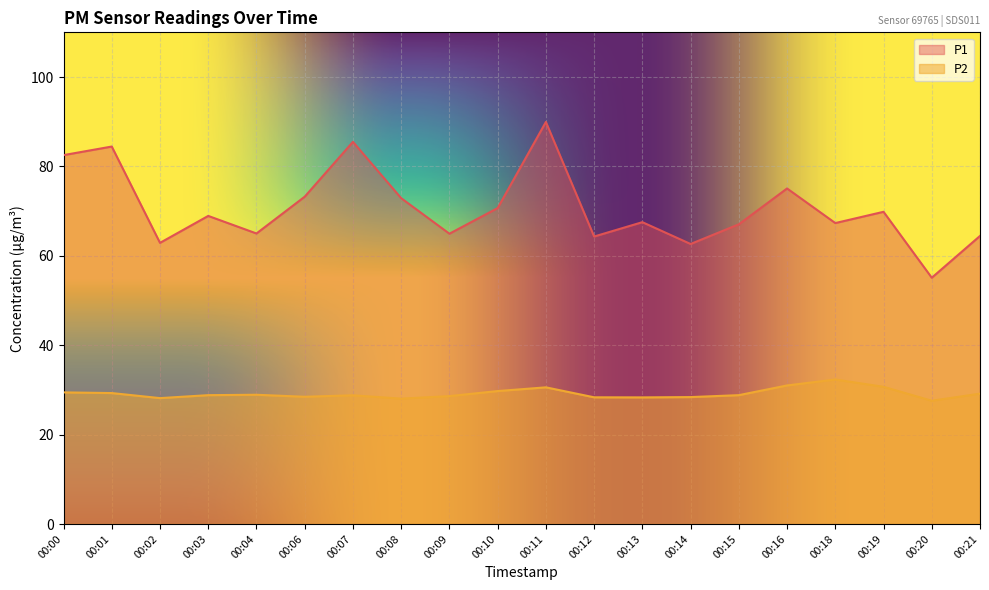

What is the approximate value of P2 at 00:02?

28.2